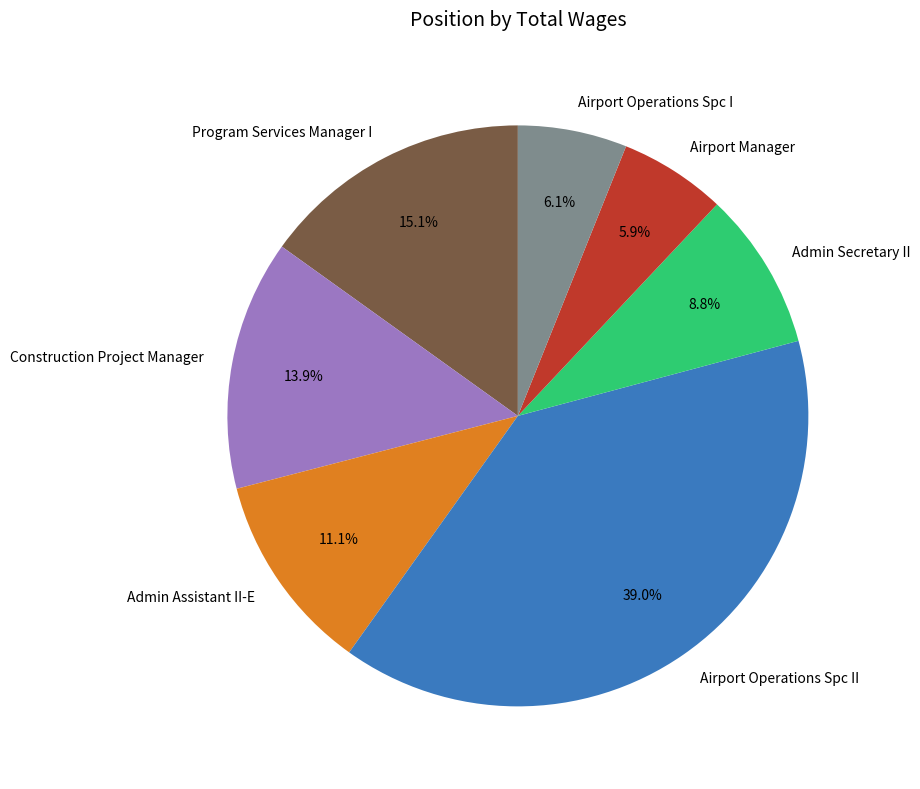

How many segments does this pie chart have?

7